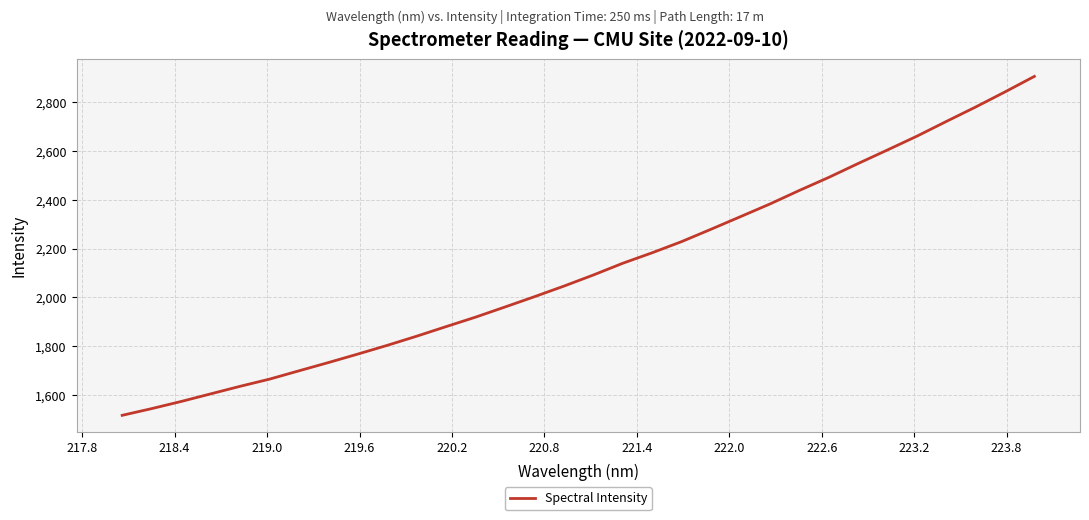

What is the smallest value displayed?

1516.4